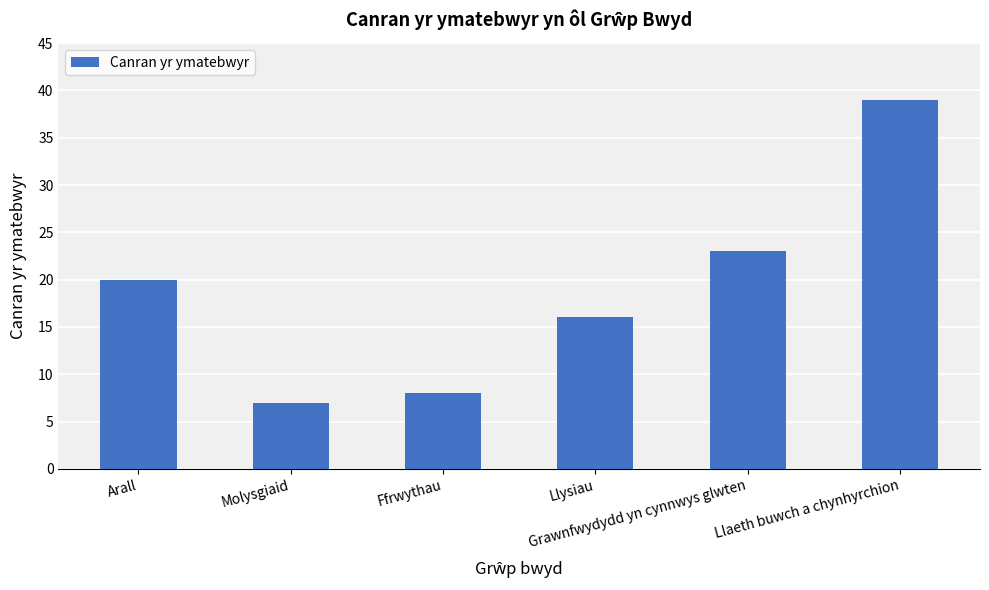

Is it true that the value at Molysgiaid is 4?

False